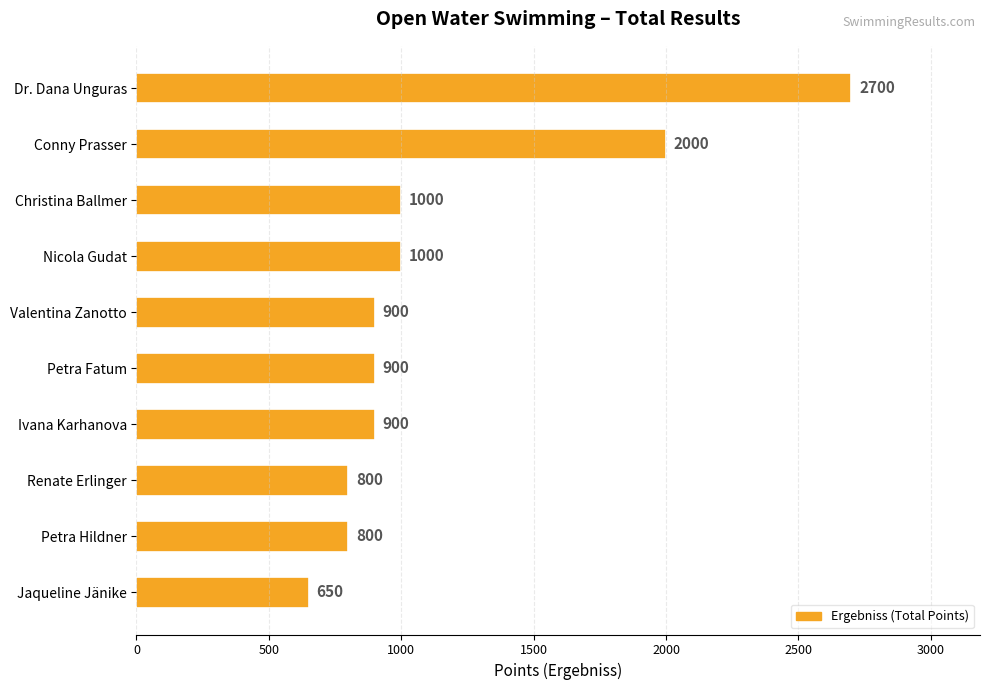

What is the difference between the maximum and minimum values?

2050